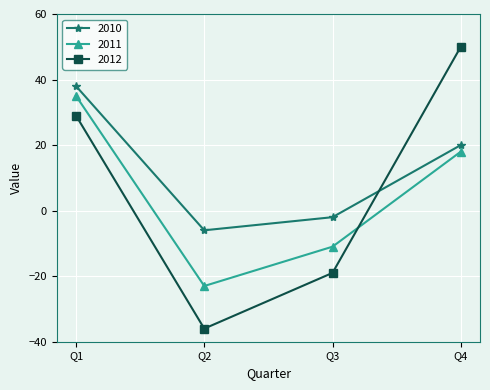

List the labels in order of 2011 value, largest first.

Q1, Q4, Q3, Q2